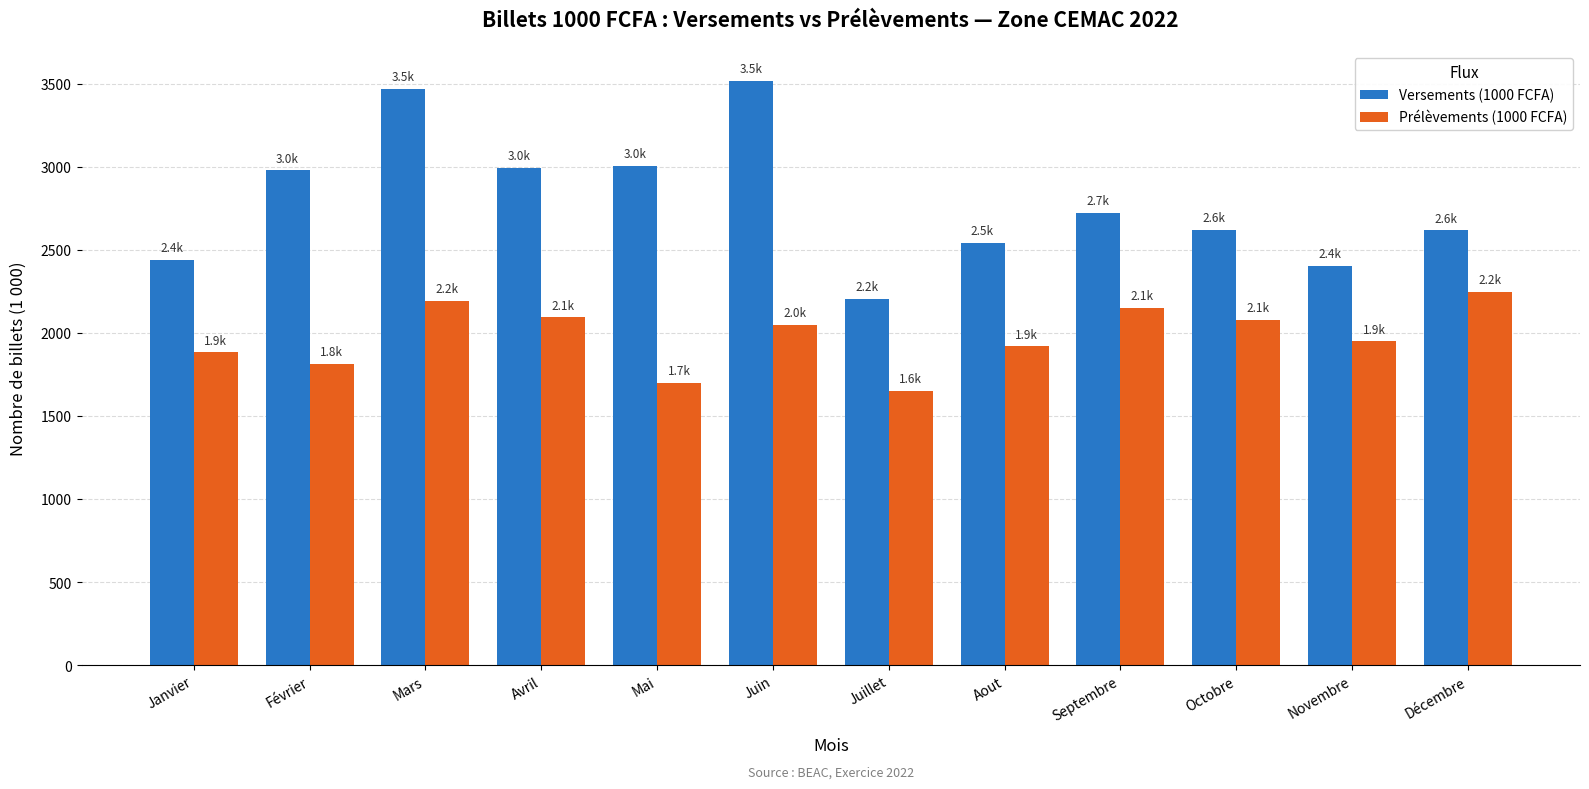

Where does the Versements (1000 FCFA) series first go above 2722?

Février